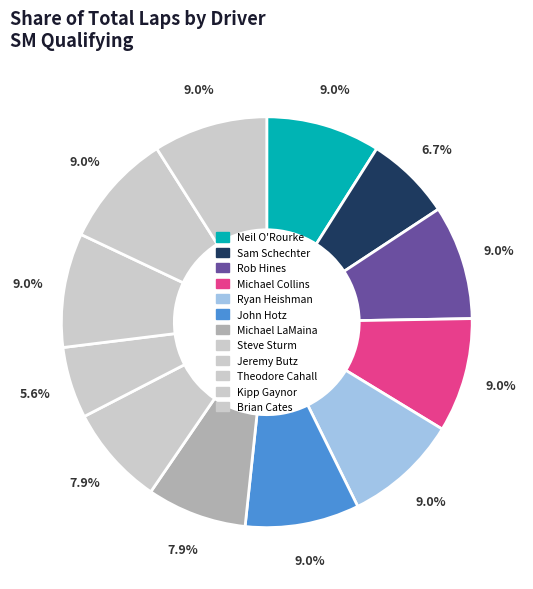

Which slice is the smallest?

Jeremy Butz